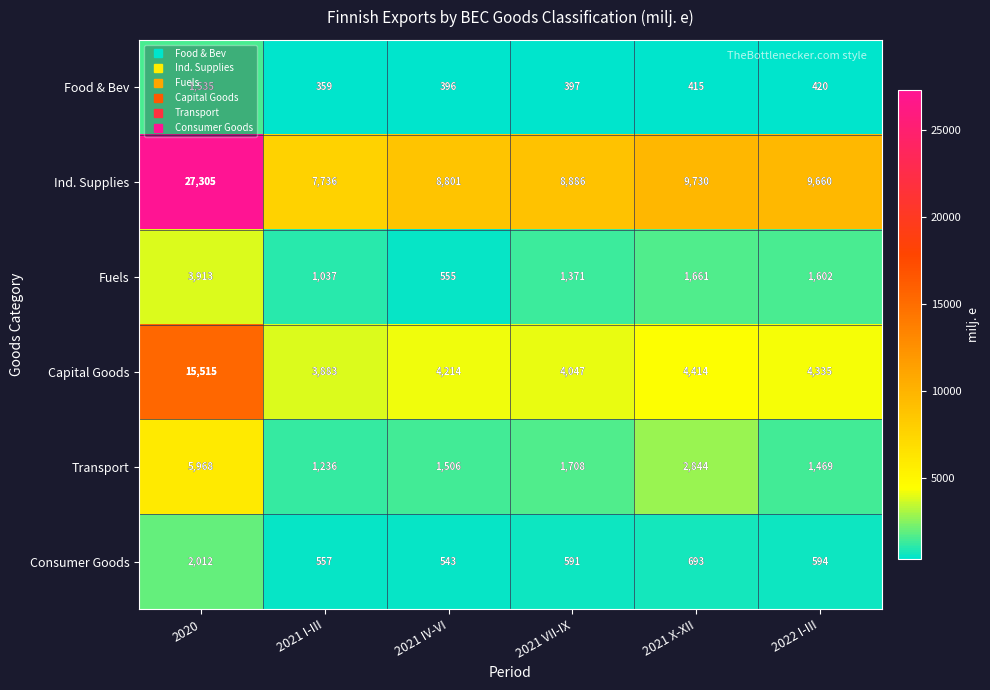

What is the maximum value for Transport?

5968